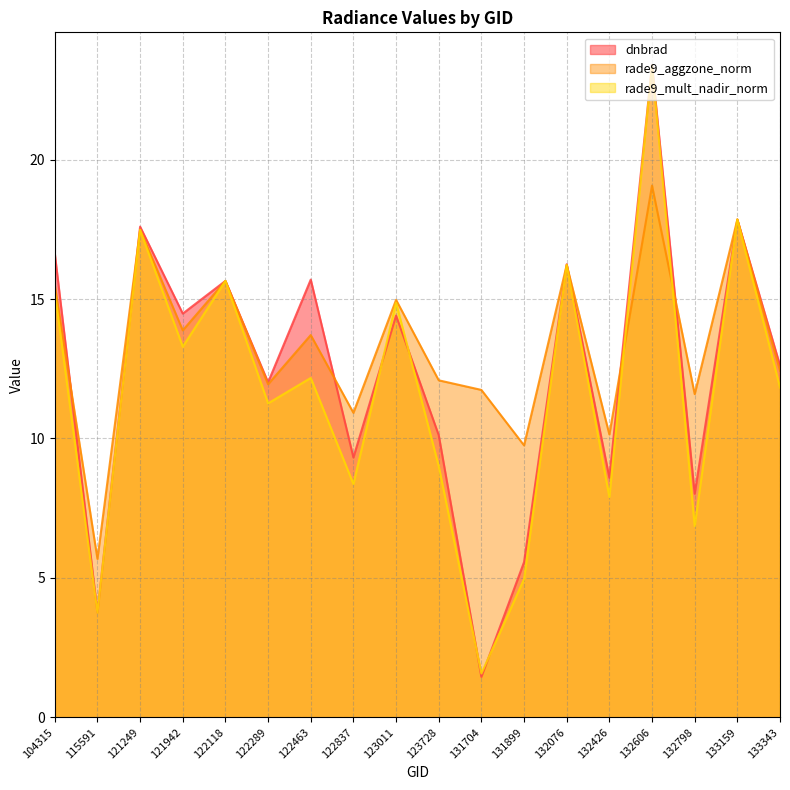

Which label corresponds to the largest value in the chart?

132606